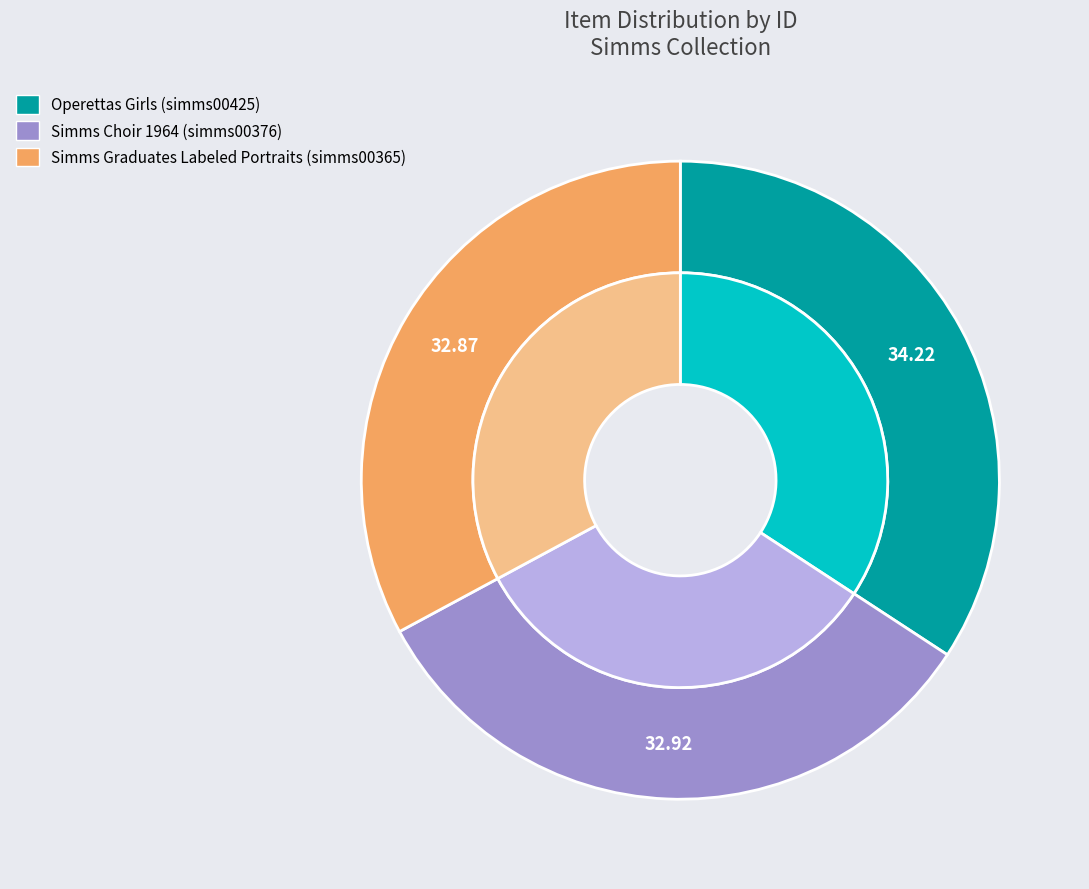

The Simms Choir 1964 (simms00376) slice represents 33% of the pie. True or false?

True